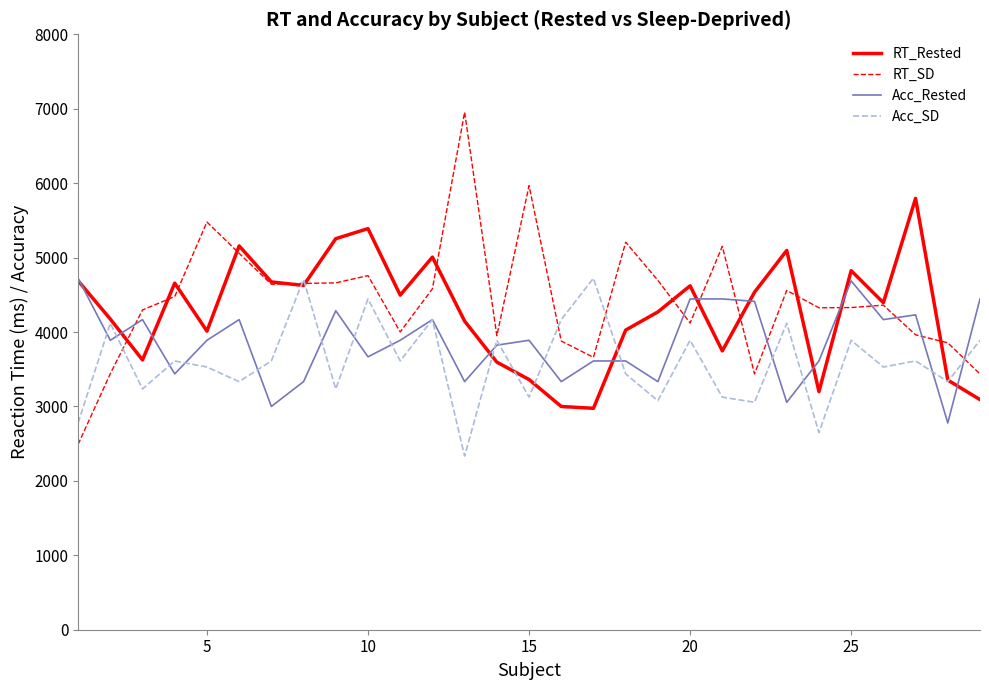

What are all the series names shown in the legend?

RT_Rested, RT_SD, Acc_Rested, Acc_SD